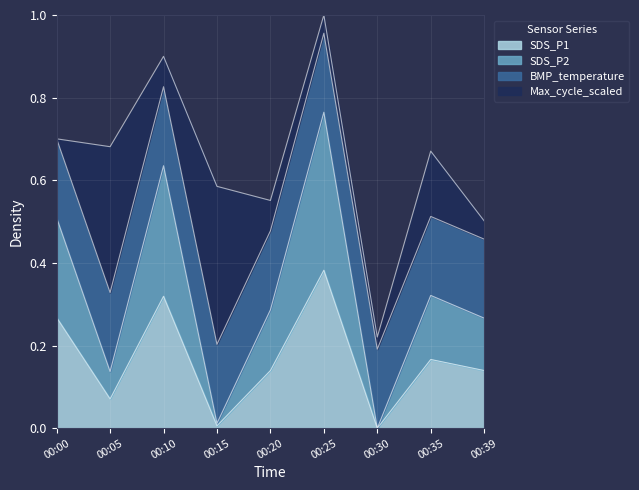

True or false: SDS_P1 and SDS_P2 intersect in this chart.

False